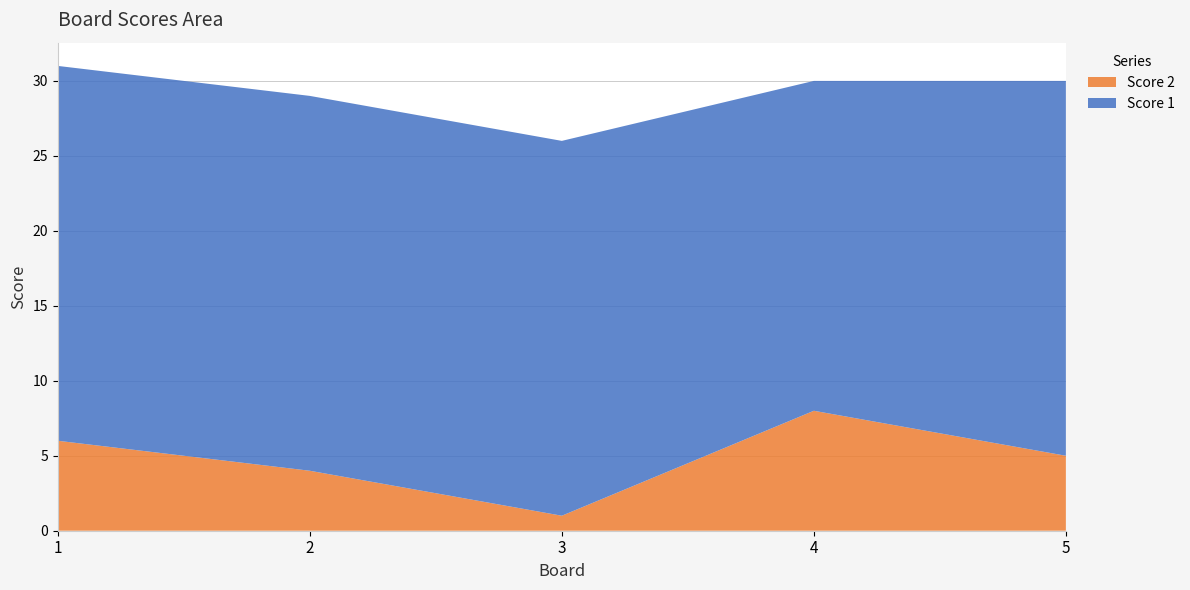

Reading left to right, list all the values displayed in this chart.

Score 1: 1=25	2=25	3=25	4=22	5=25
Score 2: 1=6	2=4	3=1	4=8	5=5